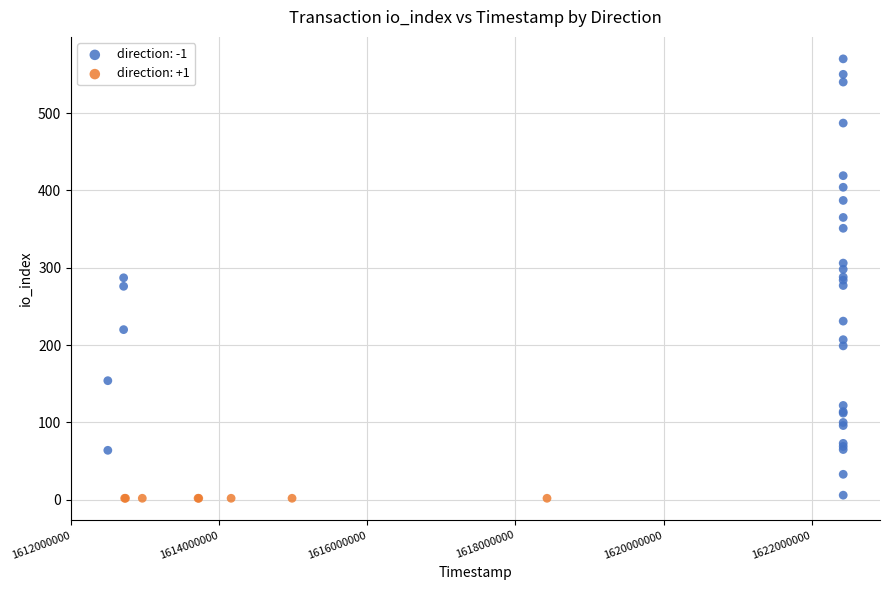

Which series contains the highest Y value?

direction: -1